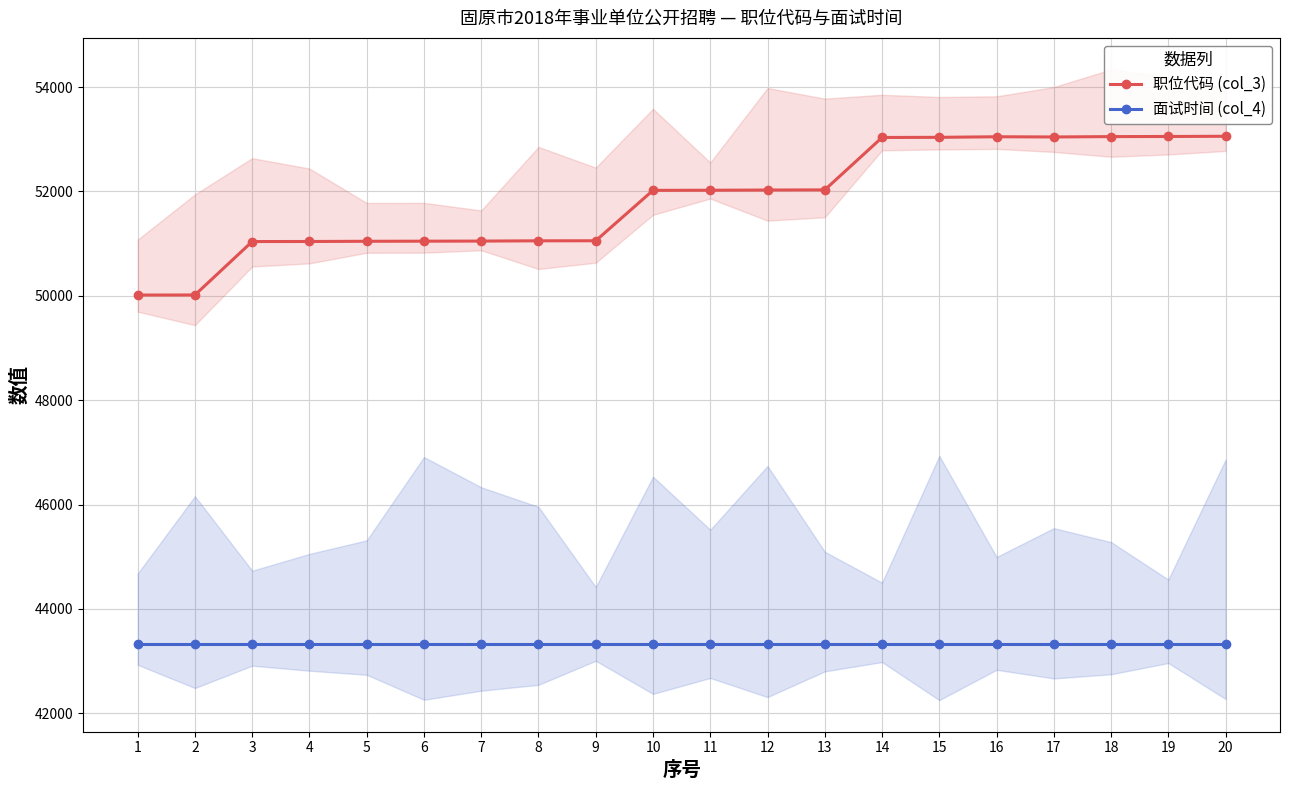

Which series has the widest spread of values?

职位代码 (col_3)